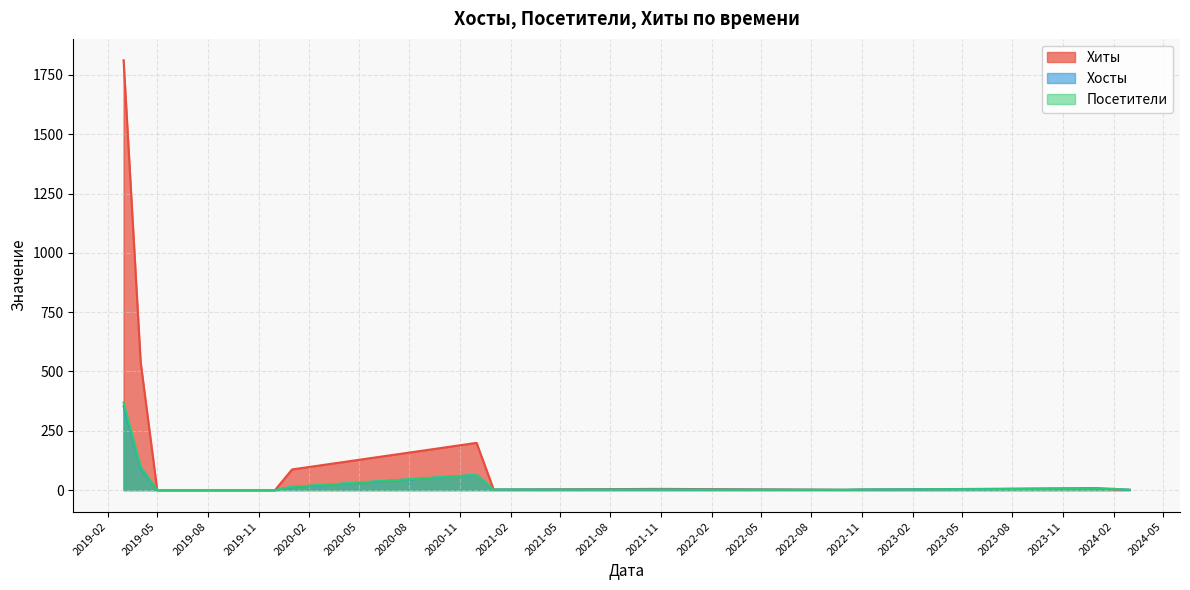

What is the value of the Хосты point at the 14th from the left?

2